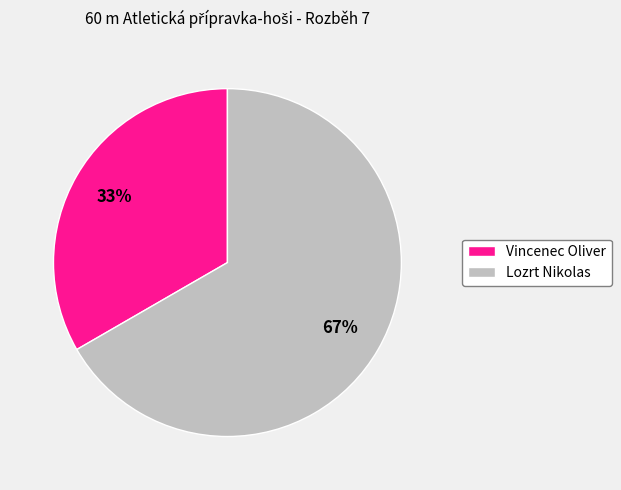

How many slices are in this pie chart?

2